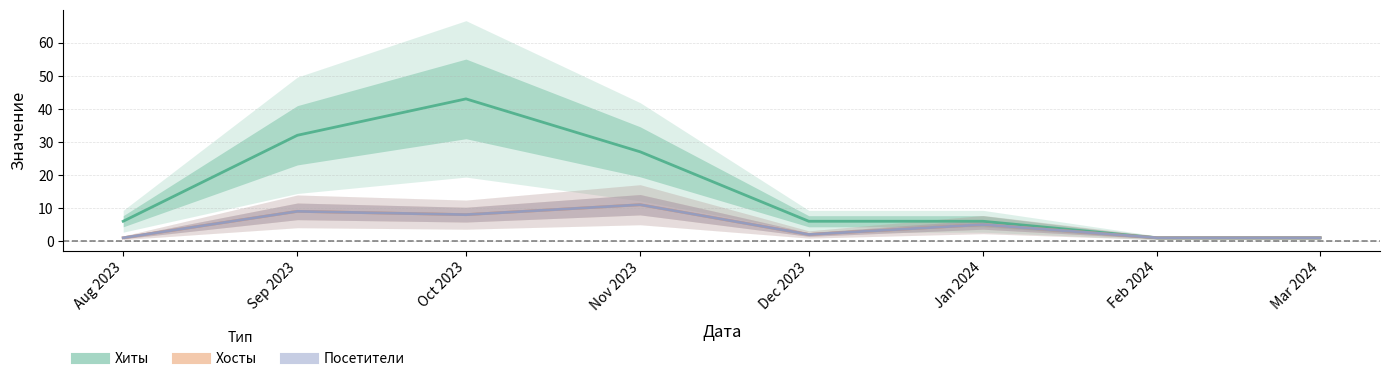

What is the greatest value displayed?

43